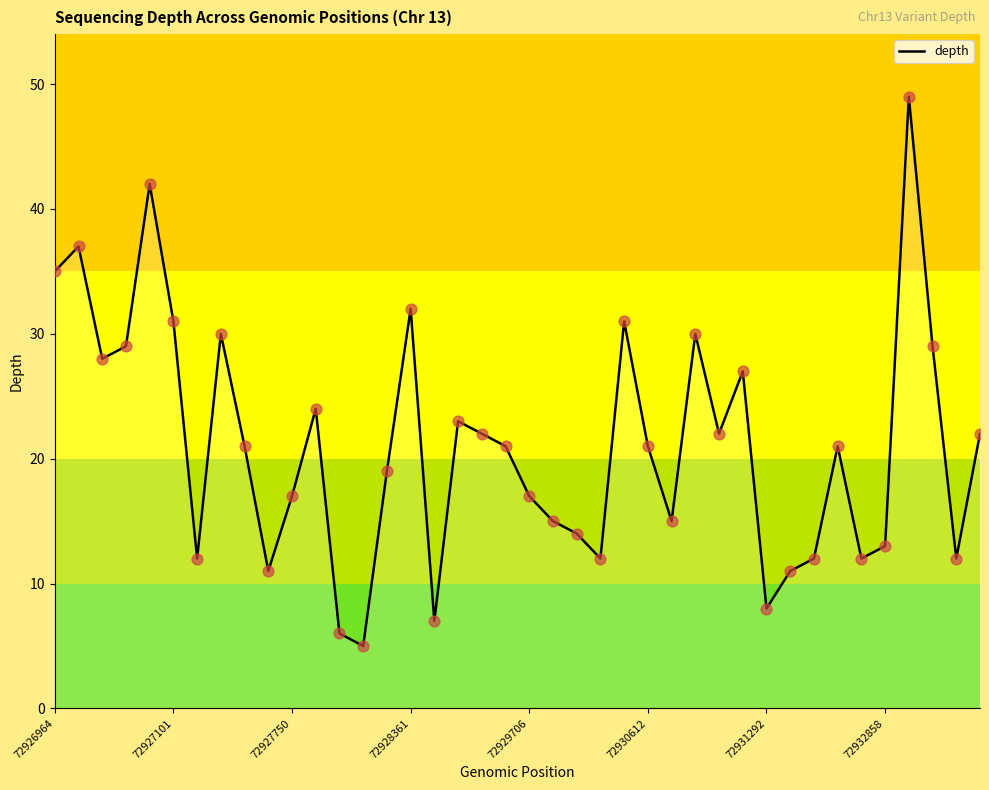

What is the difference between the maximum and minimum values?

44